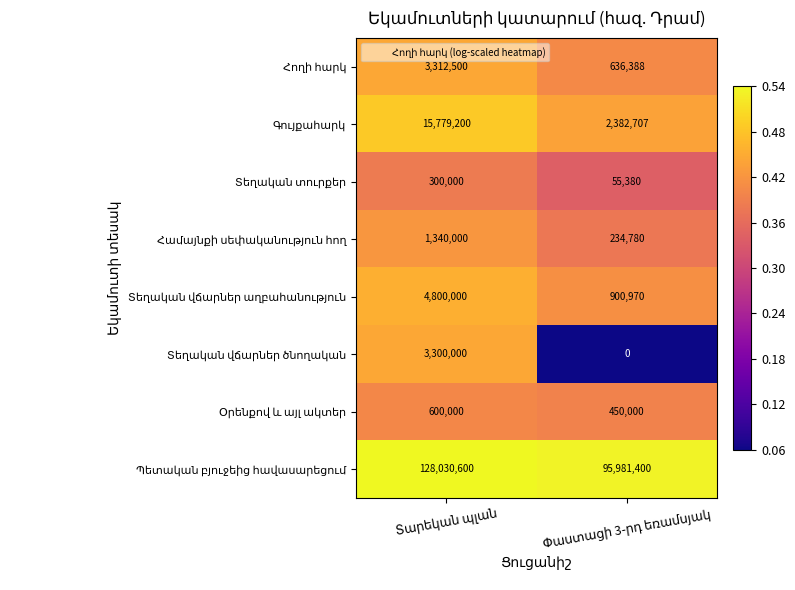

At how many categories does at least one series exceed 0?

2